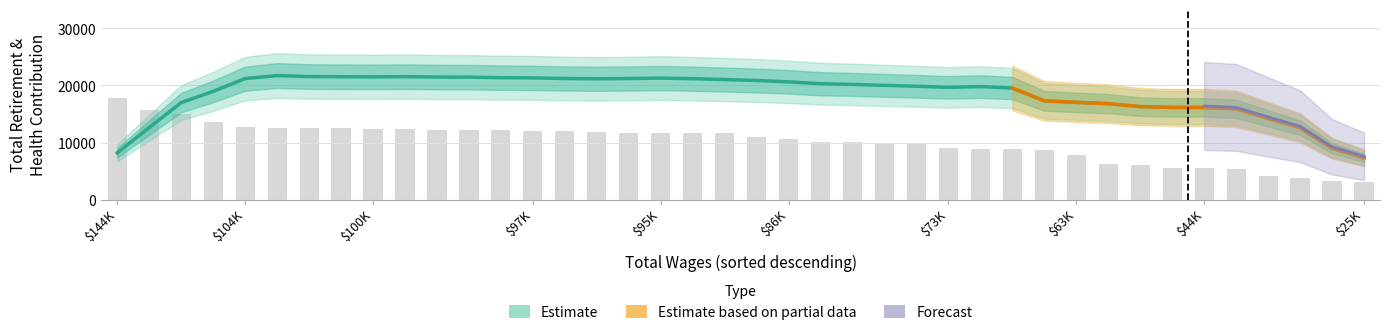

Between $73K and 28, which is larger?

$73K